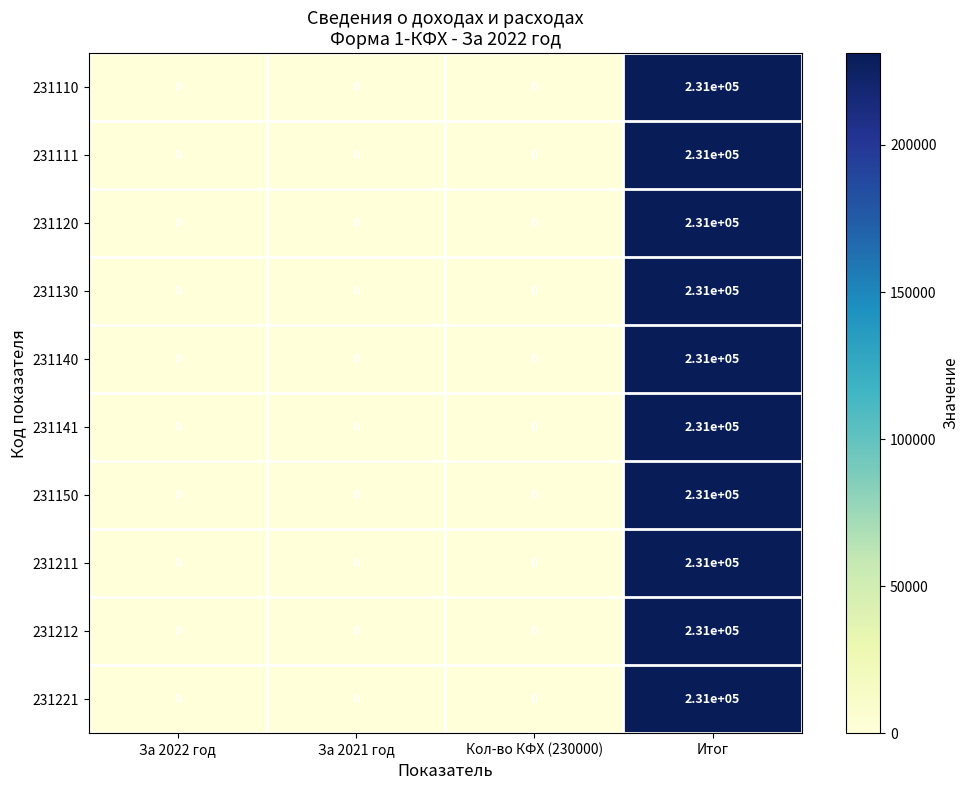

True or false: 231110 has a value of 345484 at Итог.

False